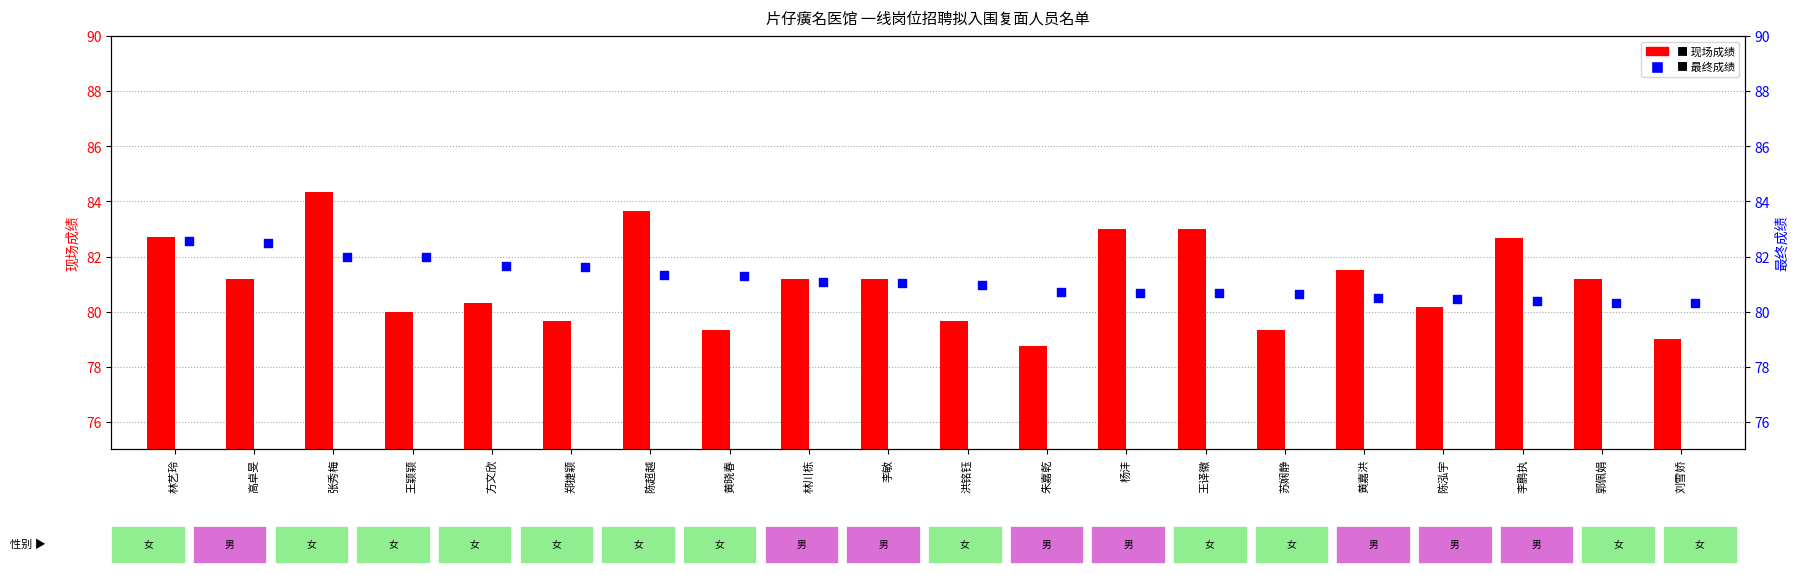

What is the total value across all series at 陈泓宇?

160.6